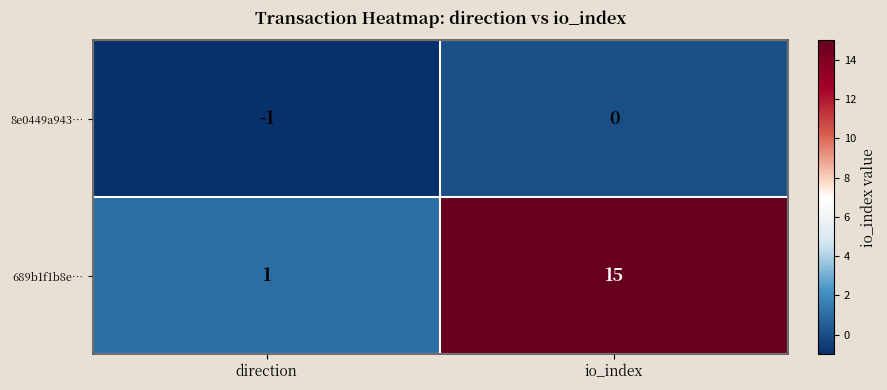

The value of 689b1f1b8e… at io_index is 15. True or false?

True